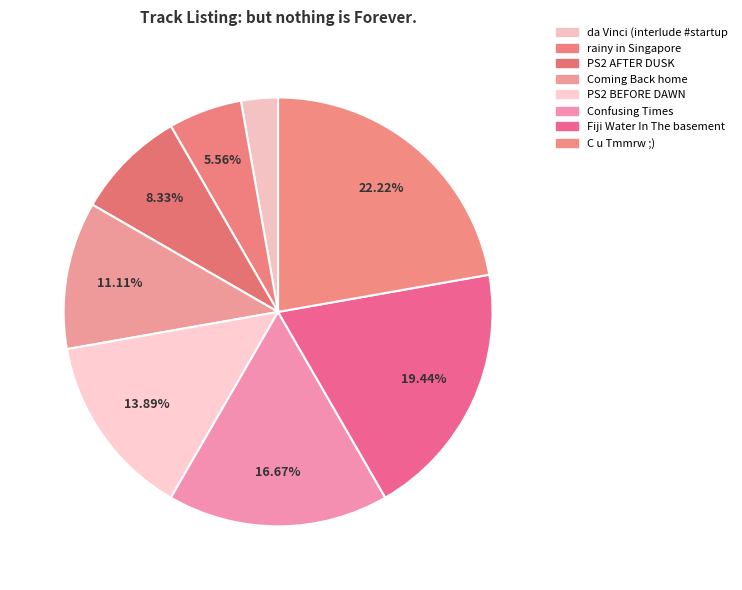

Is Fiji Water In The basement the majority of the pie?

No